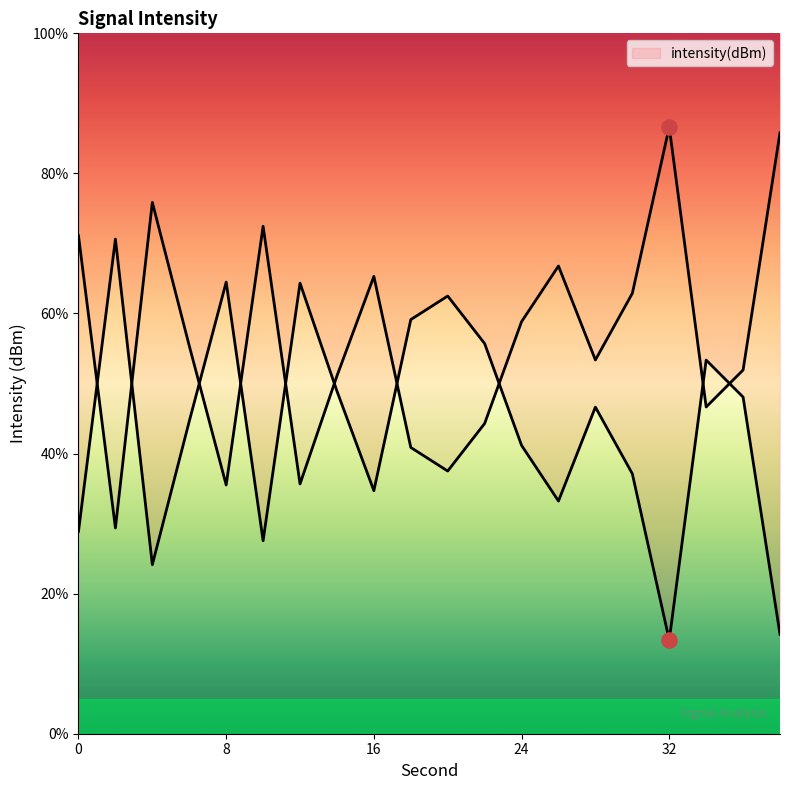

What is the change in value from 0 to 10?

-1.3